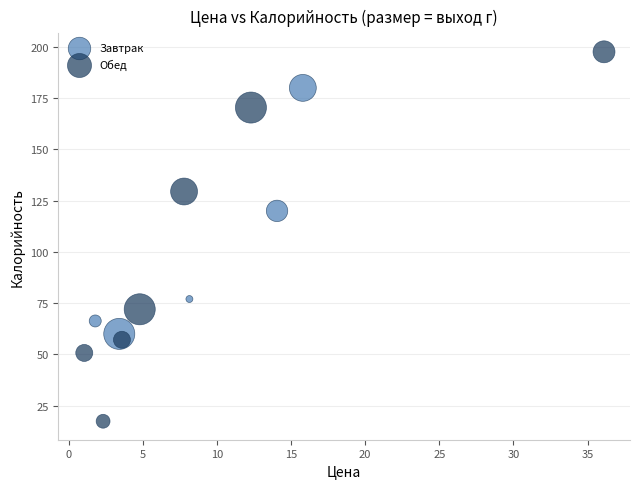

Which series reaches the minimum Y coordinate?

Обед